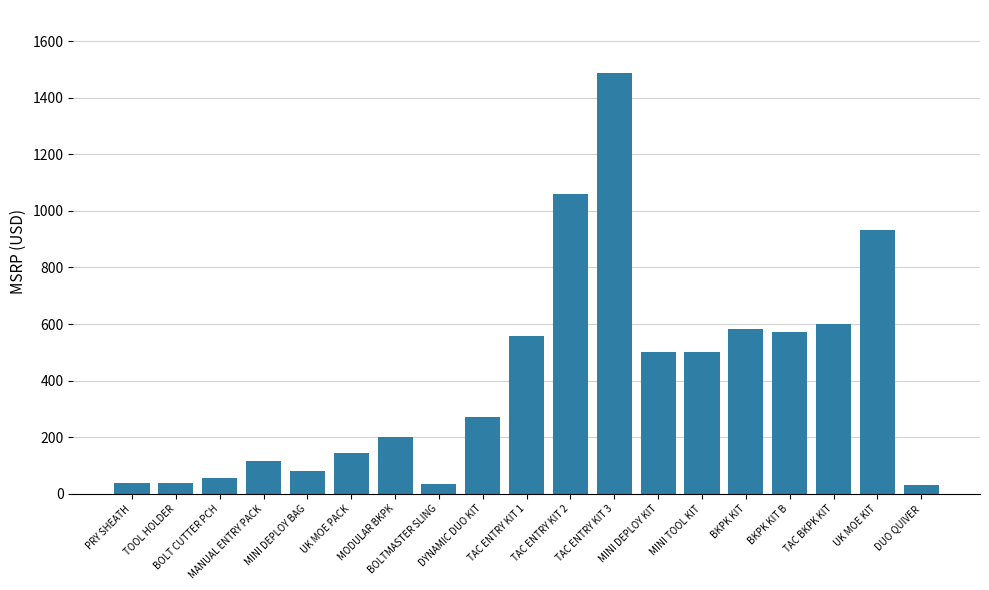

What is the greatest value displayed?

1487.0